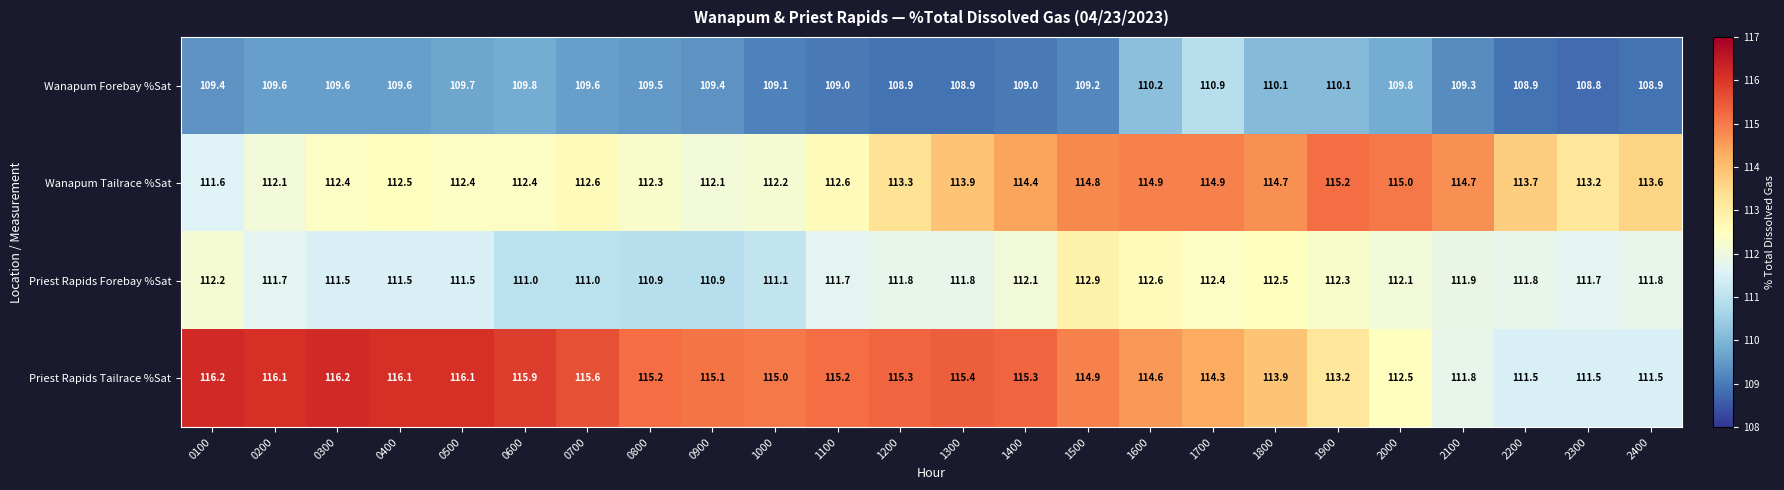

What is the total value across all series at 0900?

447.5